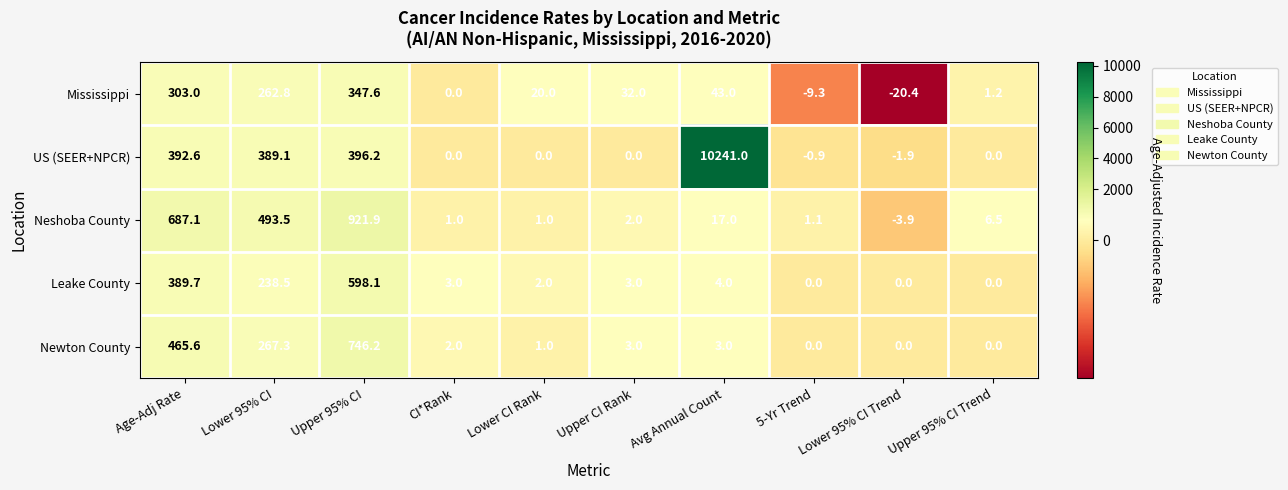

At which category does the chart reach its minimum across all series?

Lower 95% CI Trend